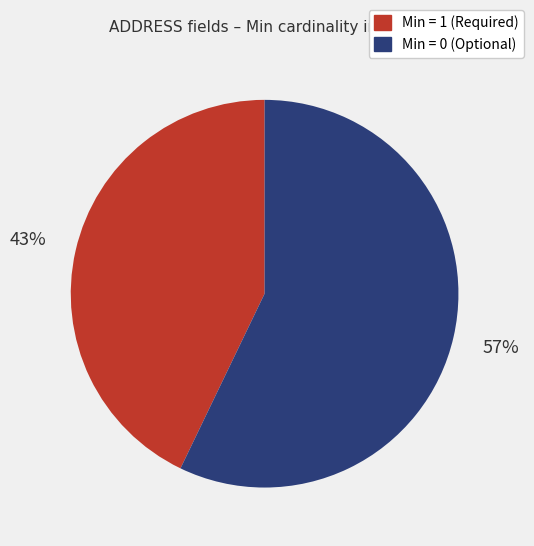

Combined, do Min = 1 (Required) and Min = 0 (Optional) account for over 50%?

Yes